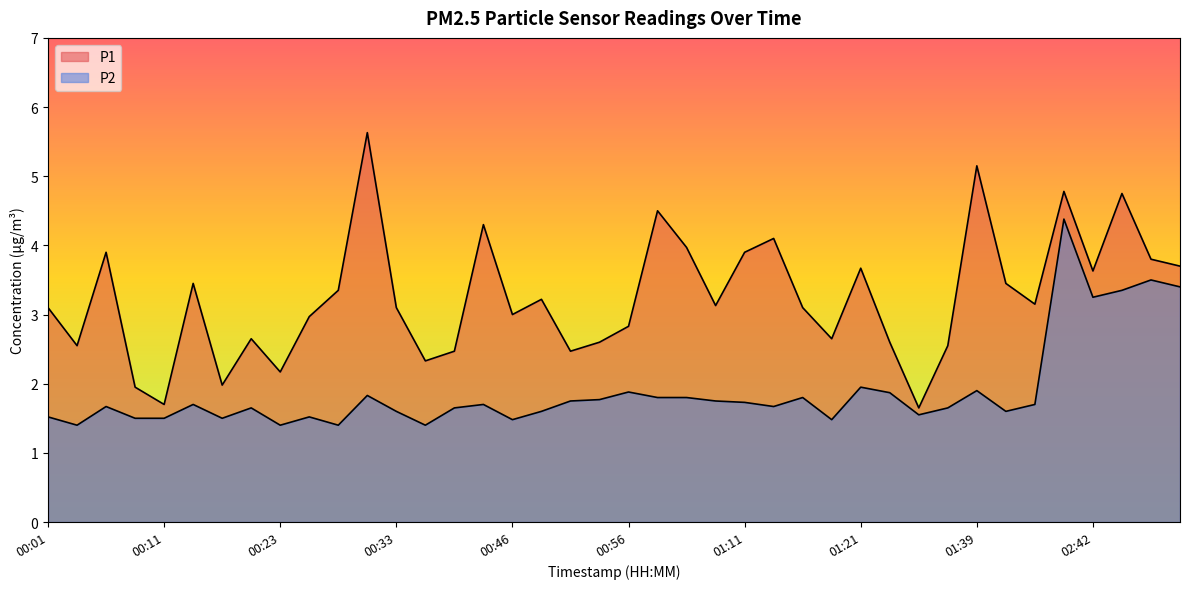

In P1, how many points are higher than both neighbors (excluding endpoints)?

12